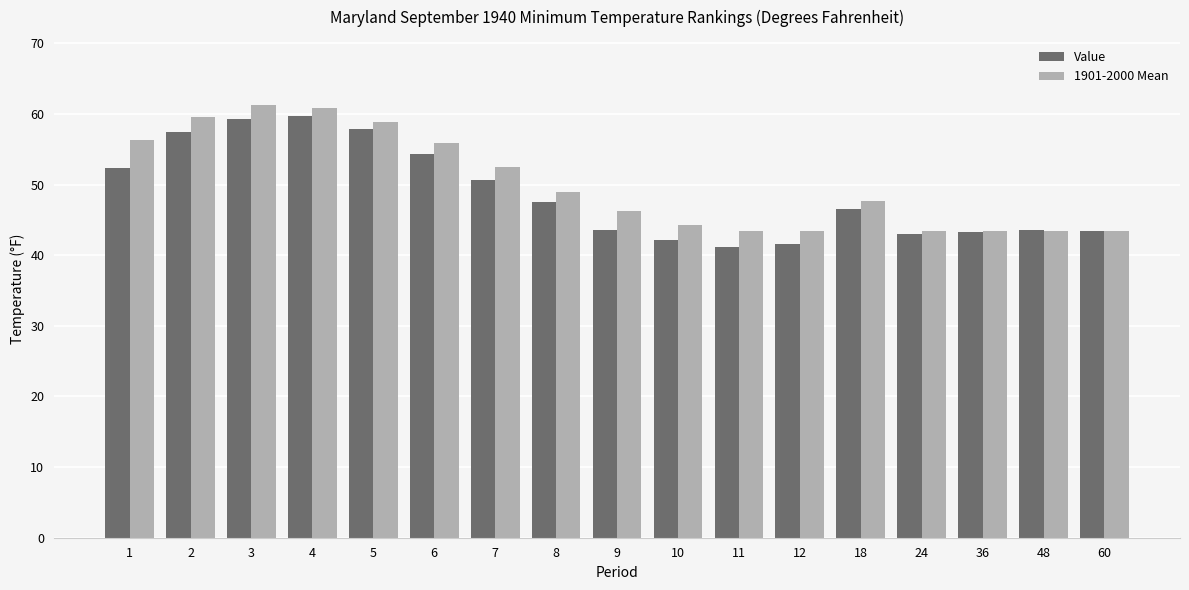

How many groups of bars are there?

17